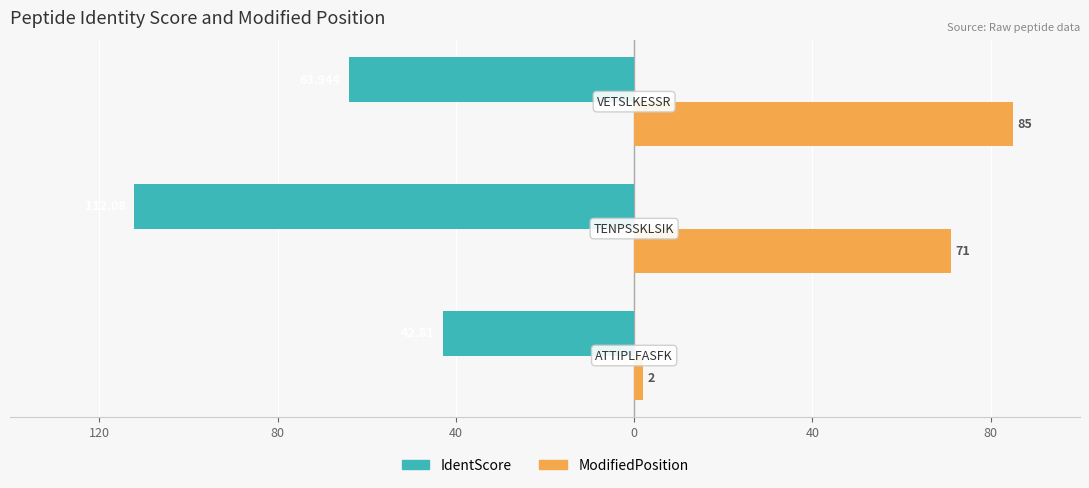

What are all the series names shown in the legend?

IdentScore, ModifiedPosition